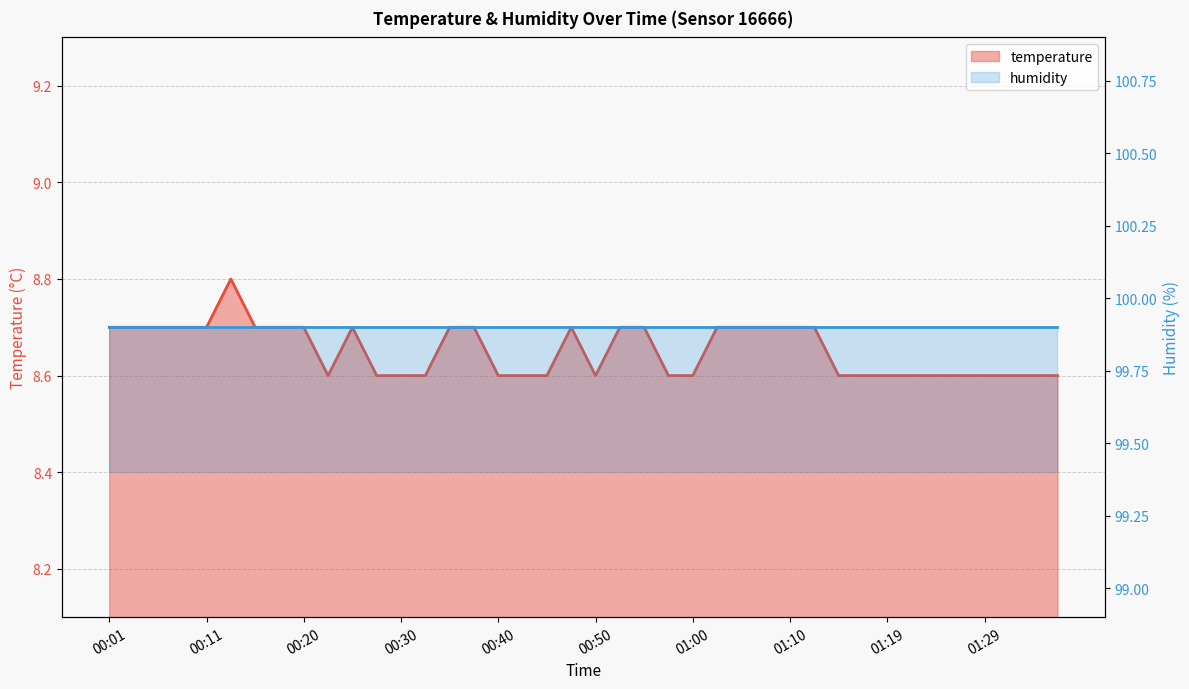

What is the sum of the values at 00:50 and 00:47?

17.3